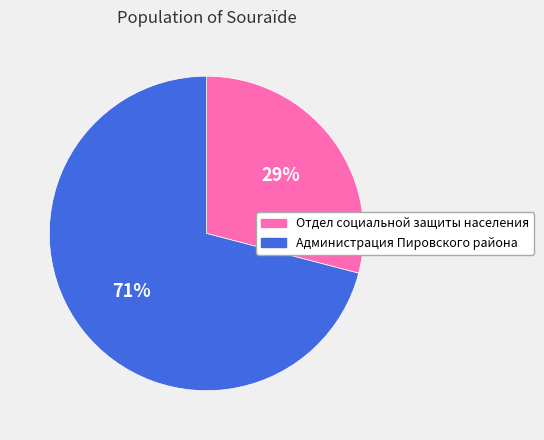

Count the number of slices in the pie.

2